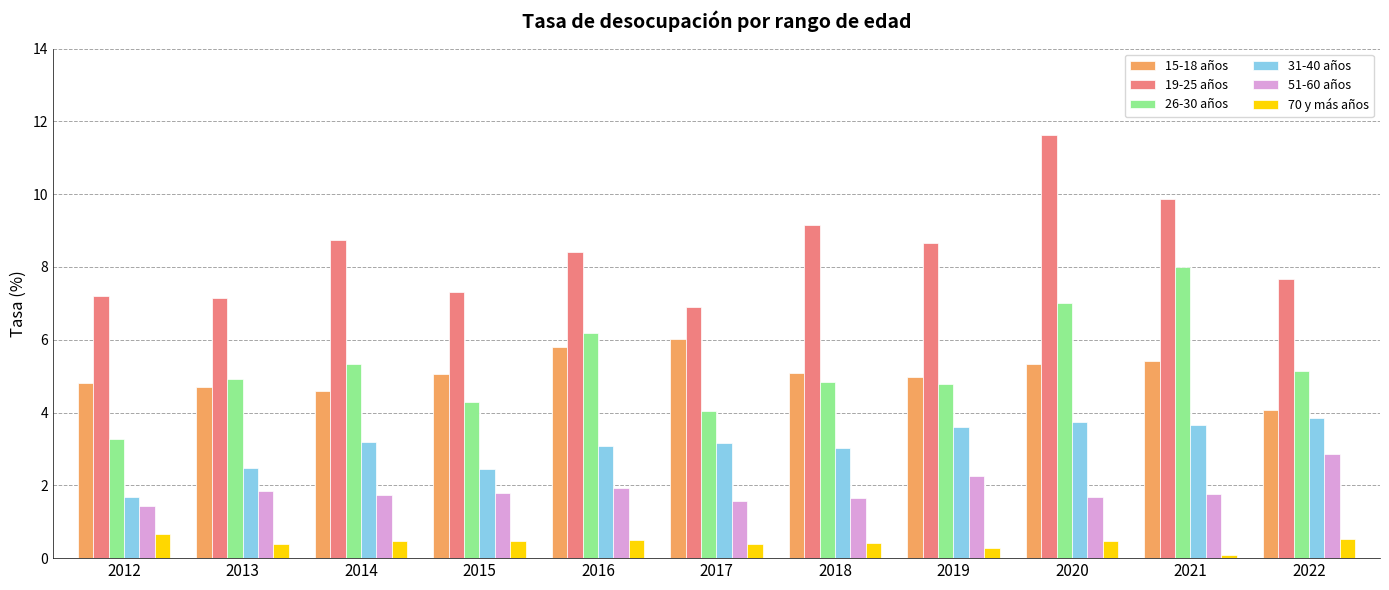

Which category has the lowest value in the 26-30 años series?

2012